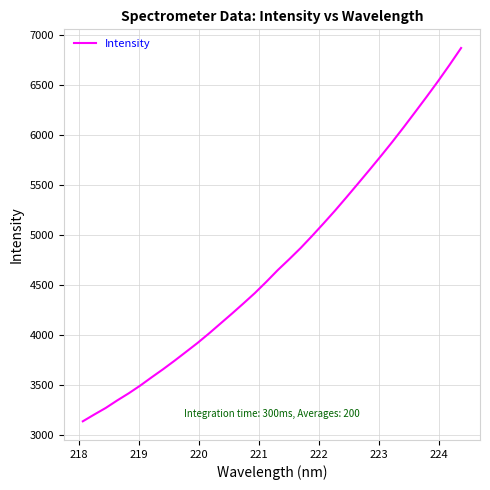

What is the maximum value shown in the chart?

6869.3